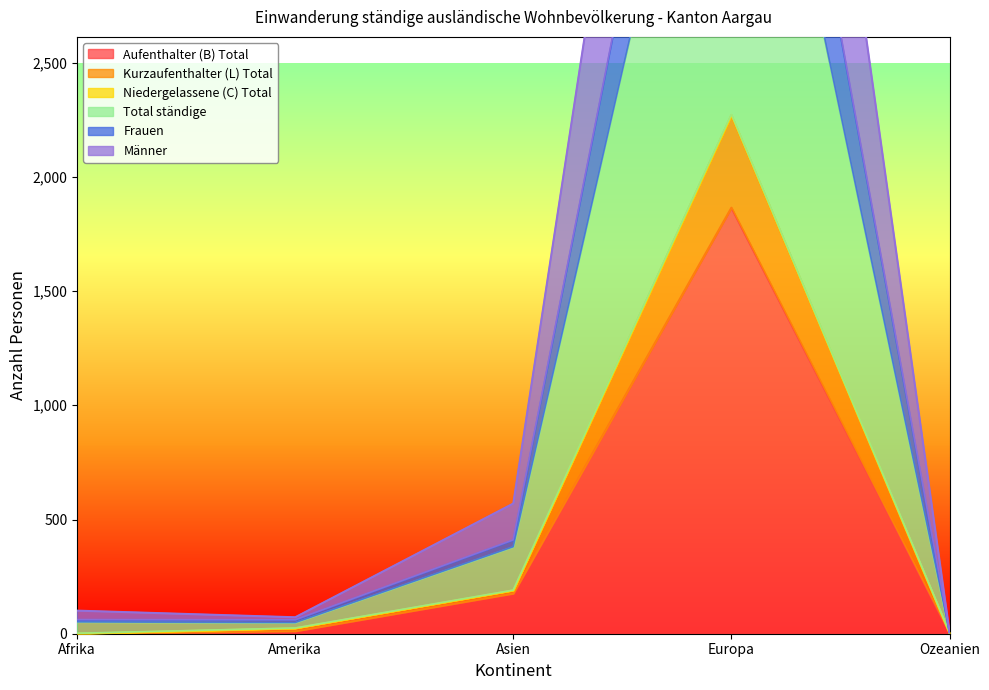

The Aufenthalter (B) Total series shows 993 at Europa. True or false?

False